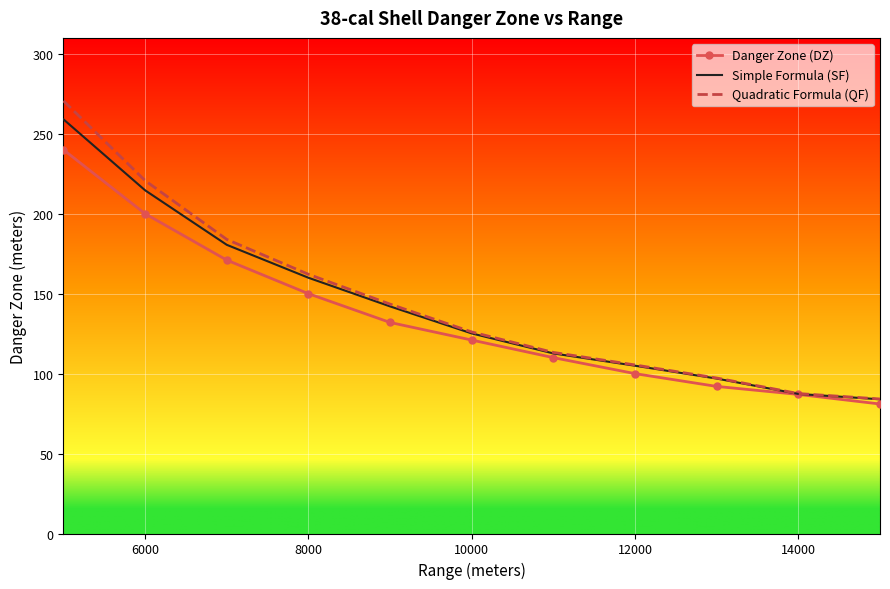

List the series in order of their overall mean, lowest first.

Danger Zone (DZ), Simple Formula (SF), Quadratic Formula (QF)